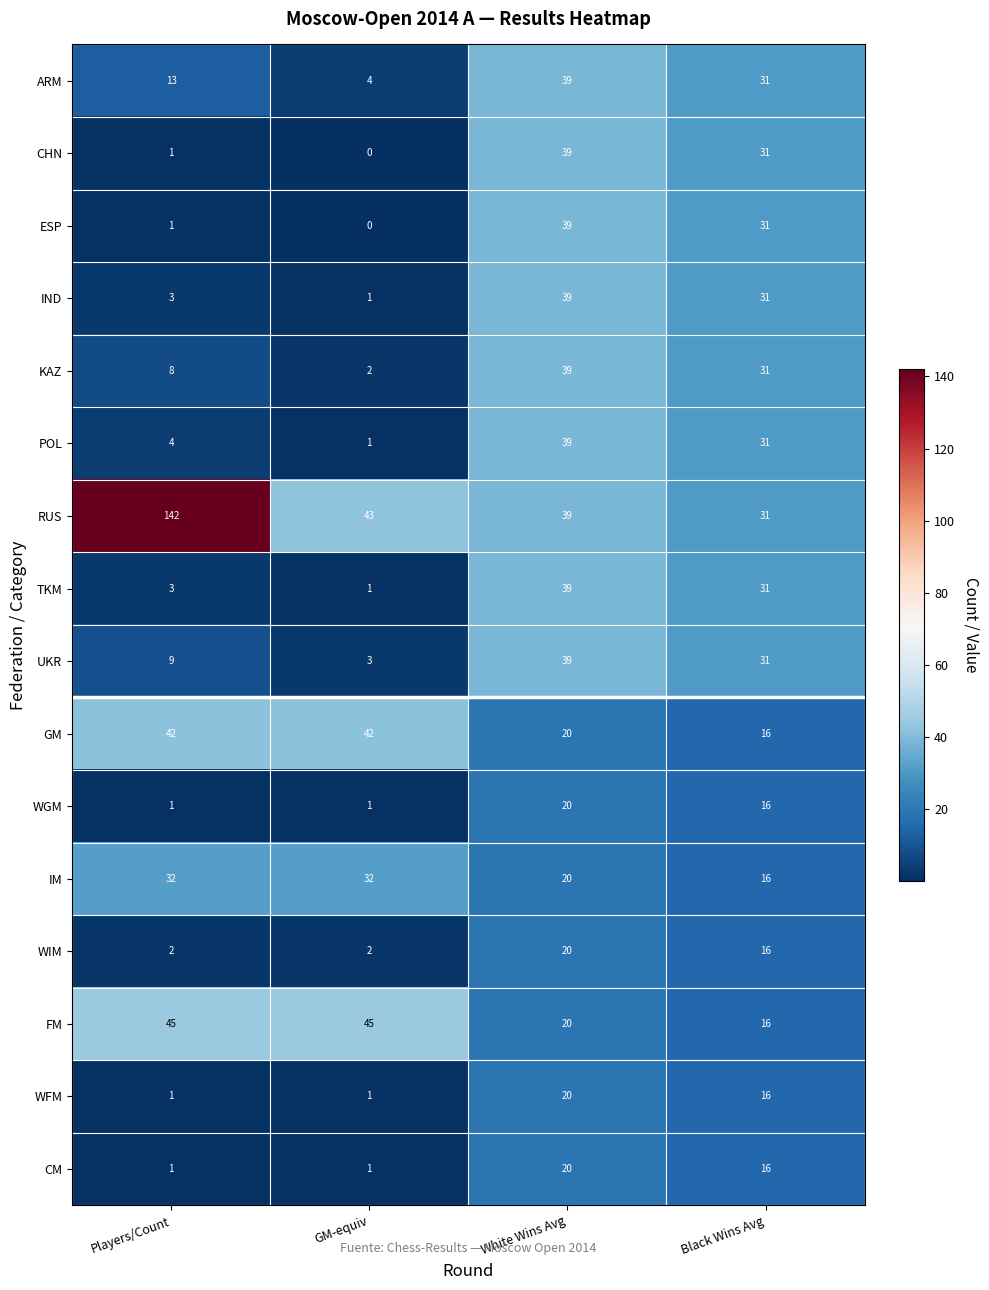

Which series has the largest range (max minus min)?

RUS